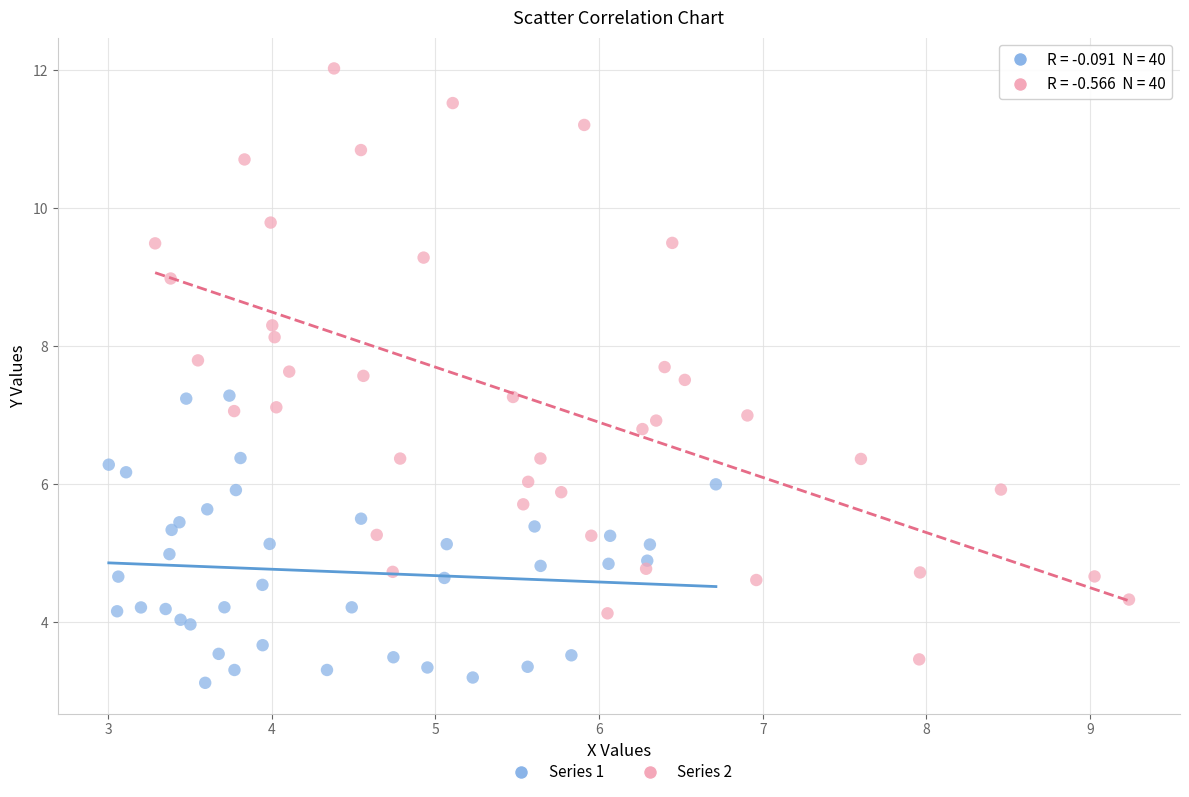

Which series has the widest spread of Y values?

Series 2